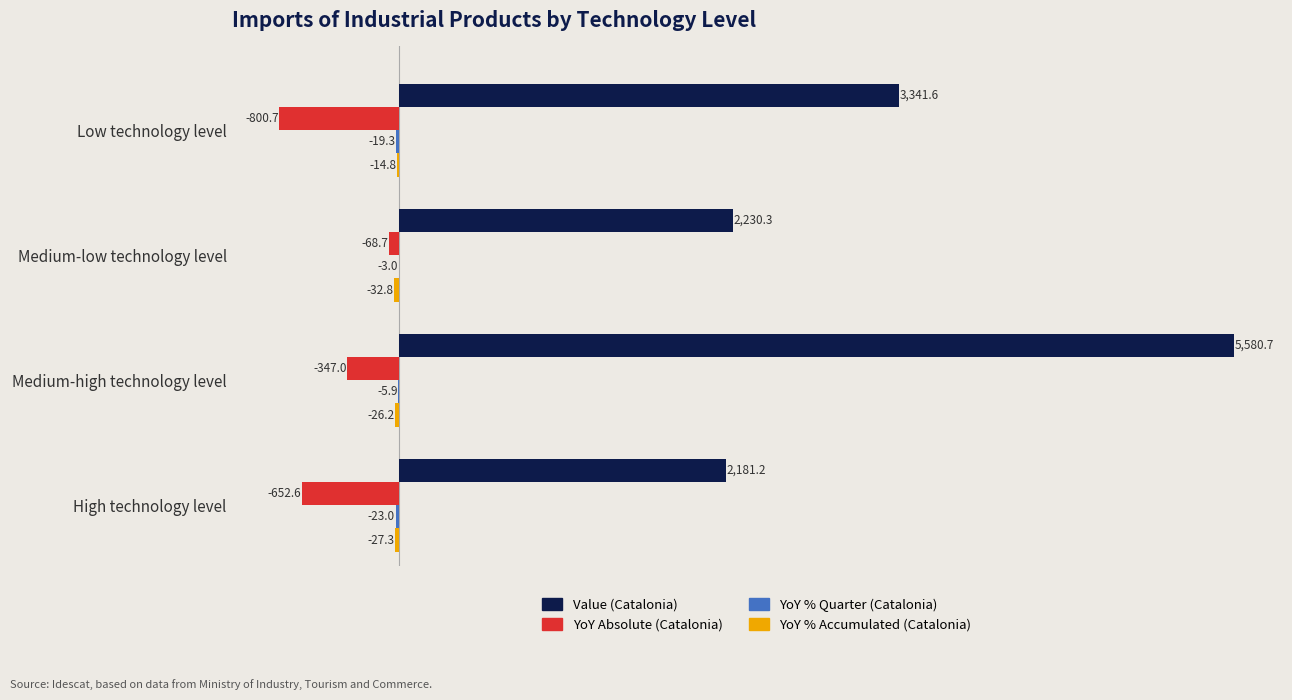

Between High technology level and Low technology level, which series saw the biggest shift?

Value (Catalonia)